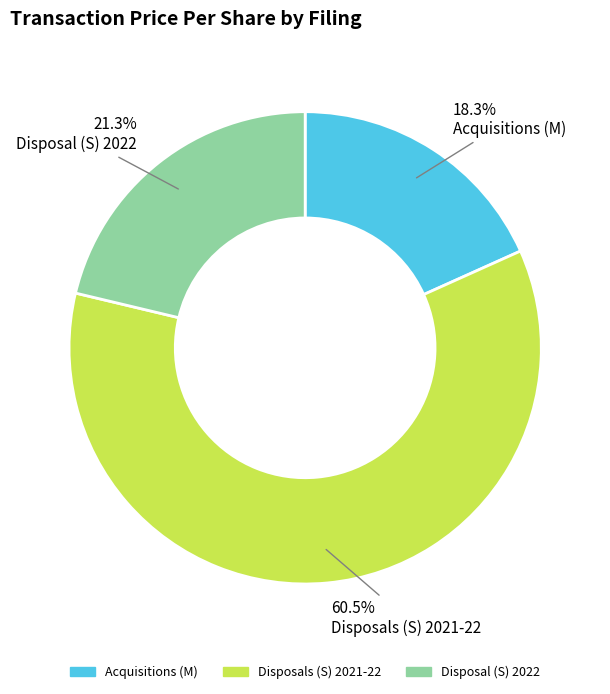

Does any single category account for the majority?

Yes